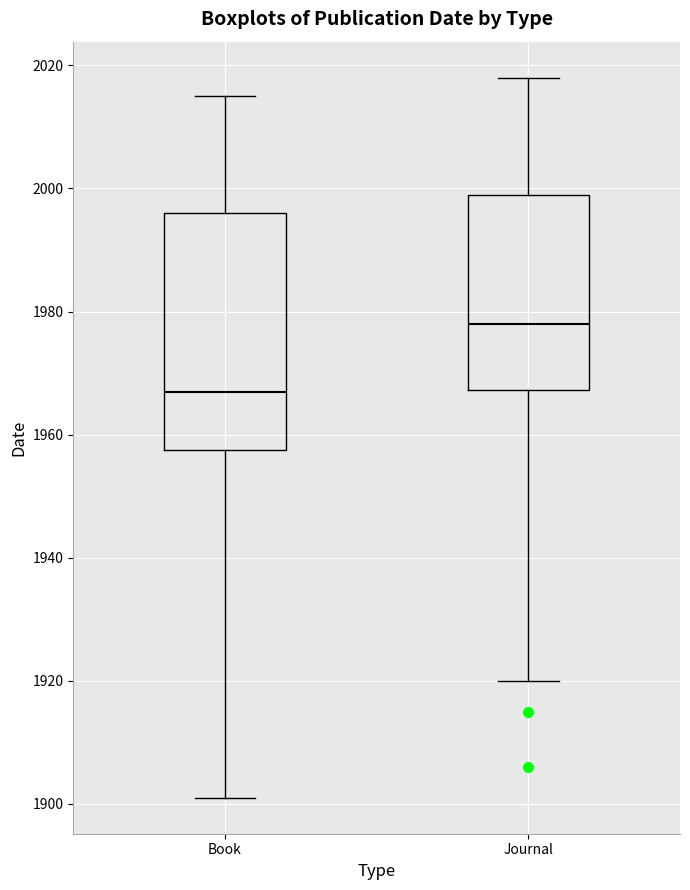

Reading left to right, read every box against the y-axis: the position of its median line, the range the box covers, and the ends of its whiskers. The values are not printed on the chart, so give them approximately, as read against the axis.

Book: median 1968, box 1958 to 1996, whiskers 1902 to 2016
Journal: median 1978, box 1968 to 2000, whiskers 1920 to 2018